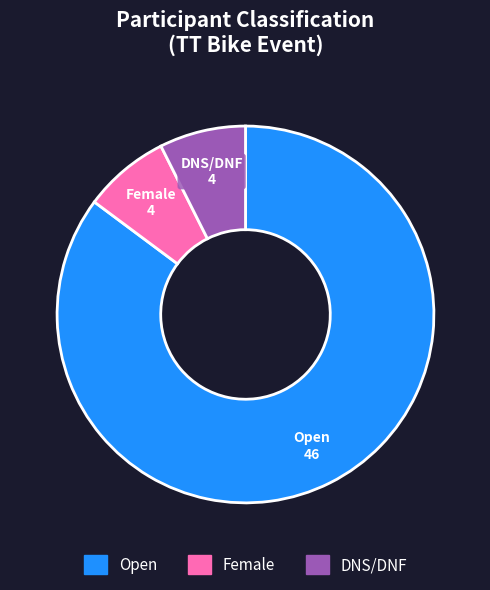

Do Female and DNS/DNF together represent more than half of the pie?

No